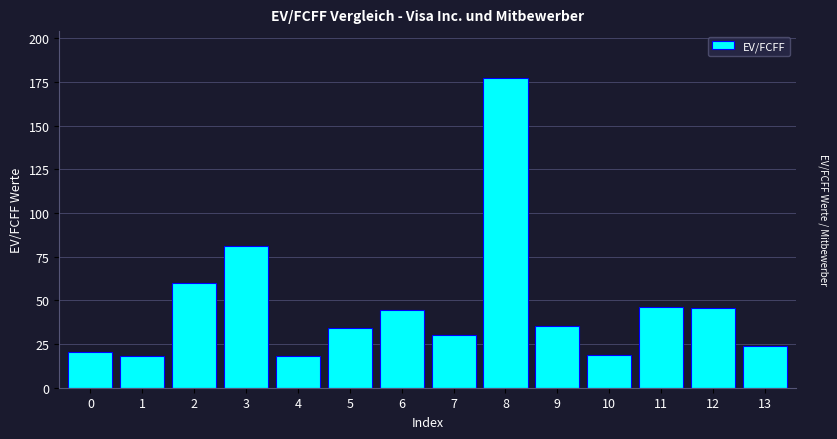

What is the maximum value shown in the chart?

177.6